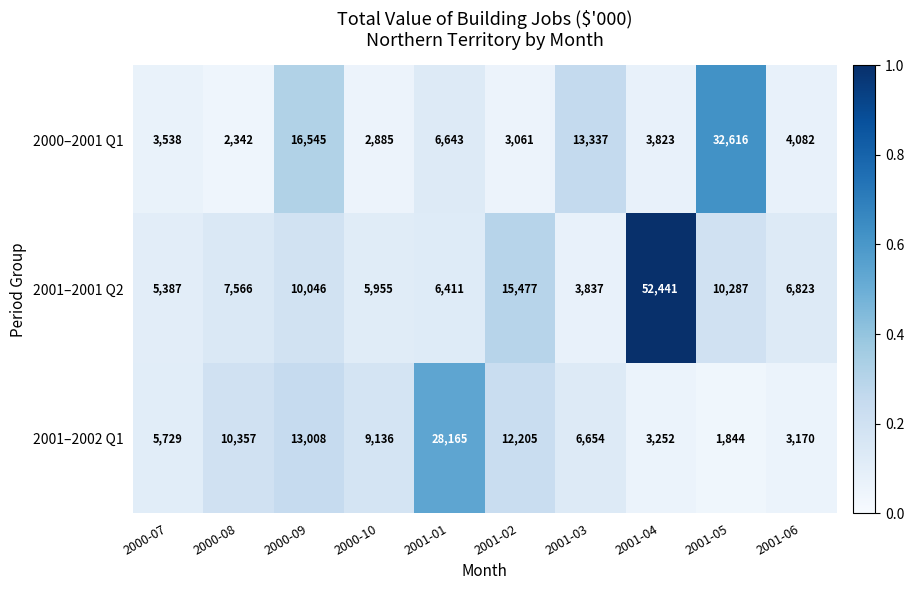

What is the sum of all 2000–2001 Q1 values?

88872